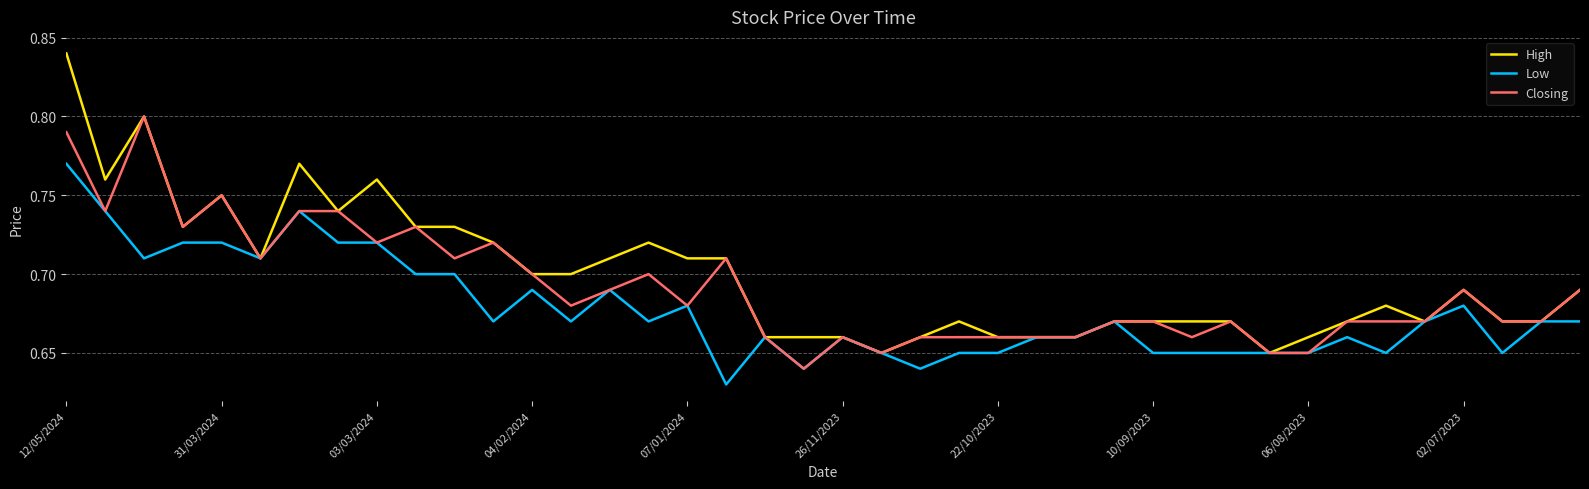

At how many categories does at least one series exceed 0?

40